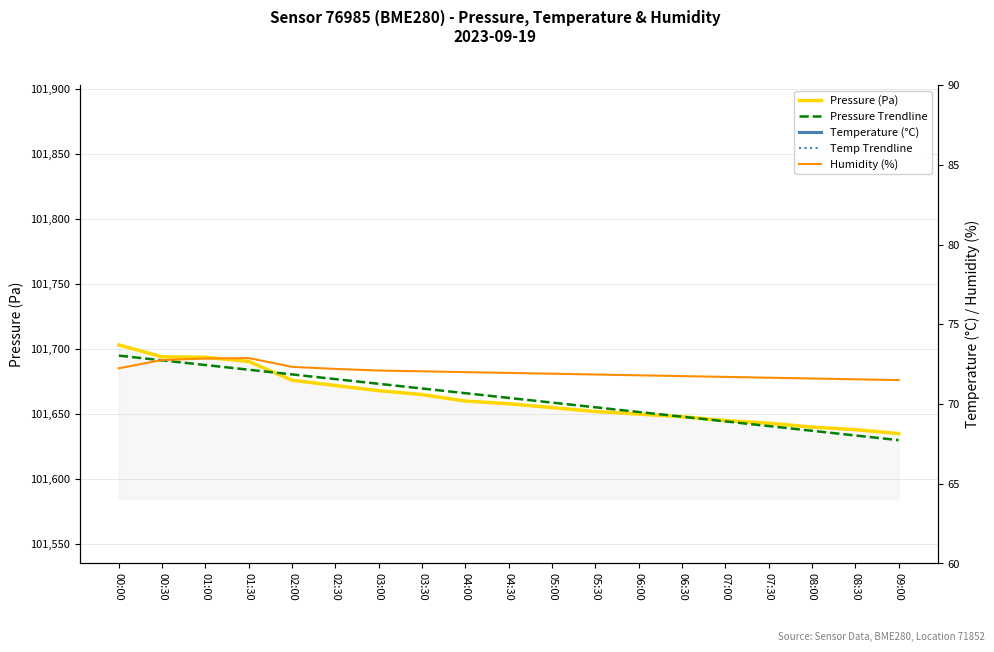

The value of Pressure Trendline at 00:30 is 143614.0. True or false?

False